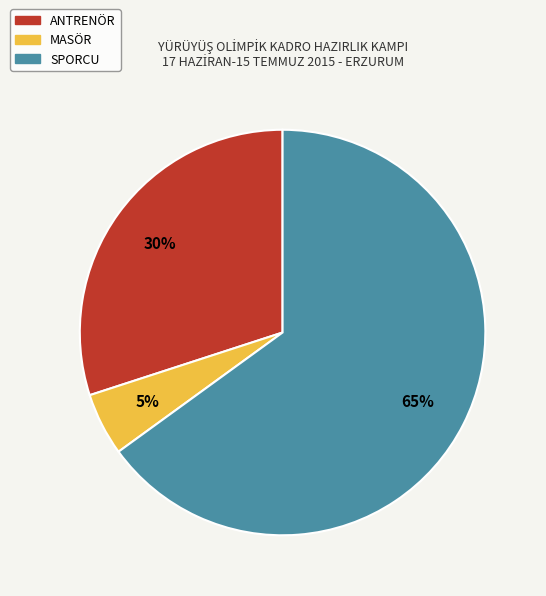

The MASÖR slice represents 13% of the pie. True or false?

False